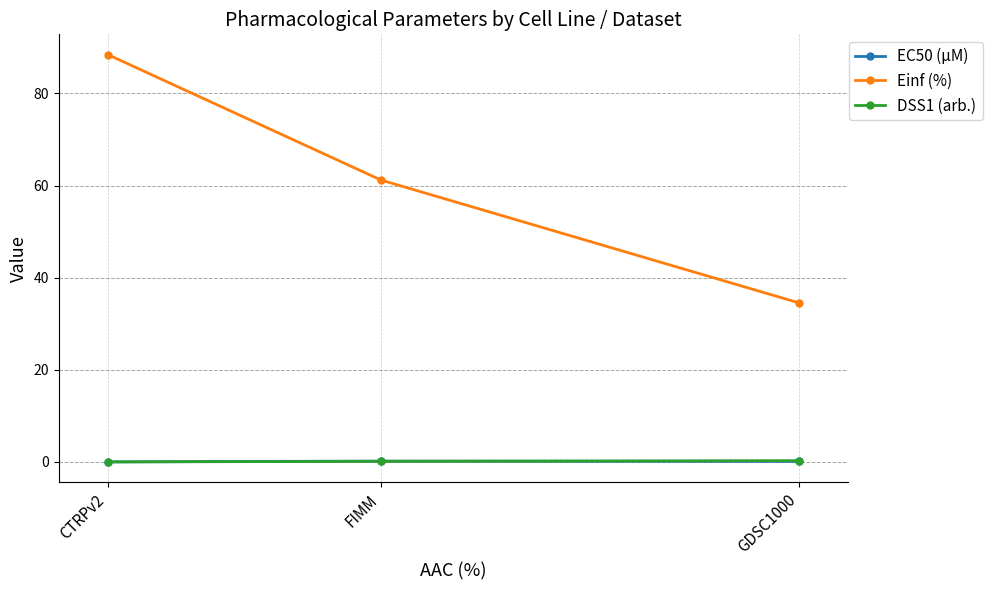

What is the sum of all Einf (%) values?

184.2